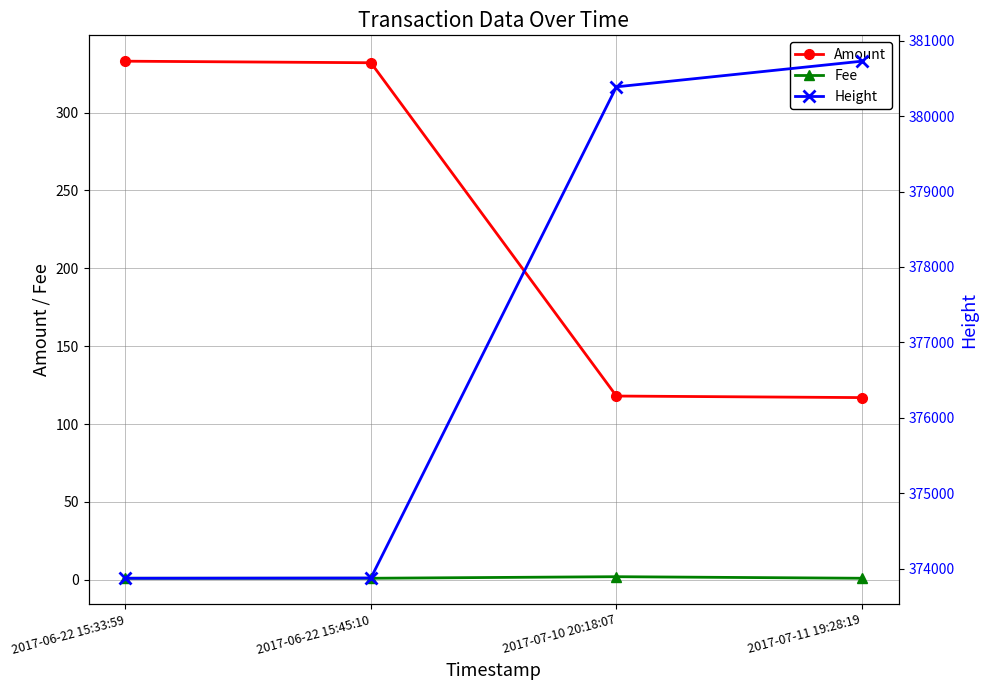

At which label does Height first exceed 380388?

2017-07-11 19:28:19